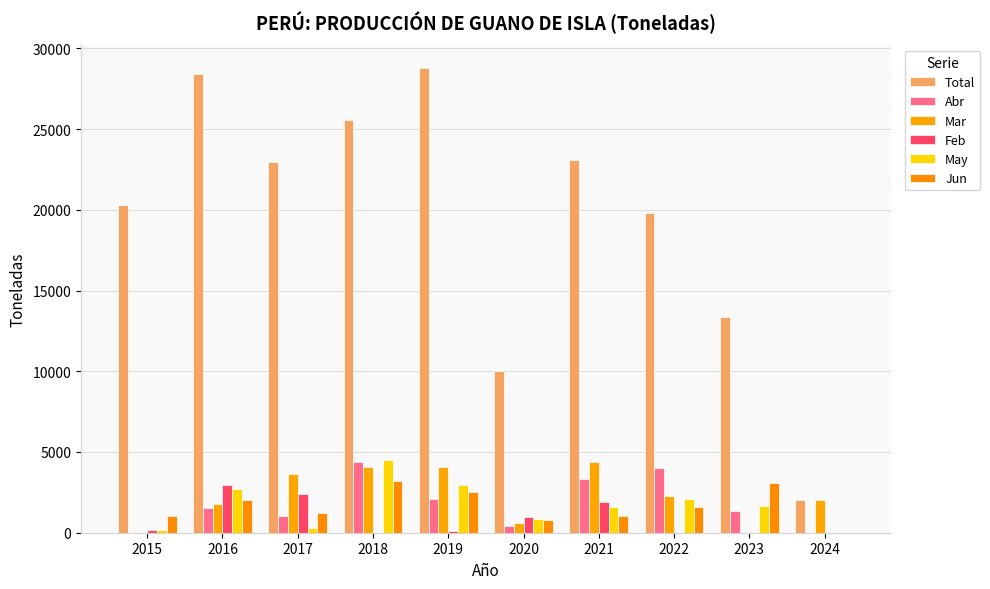

What is the difference between the maximum and minimum values in the Mar series?

4400.3